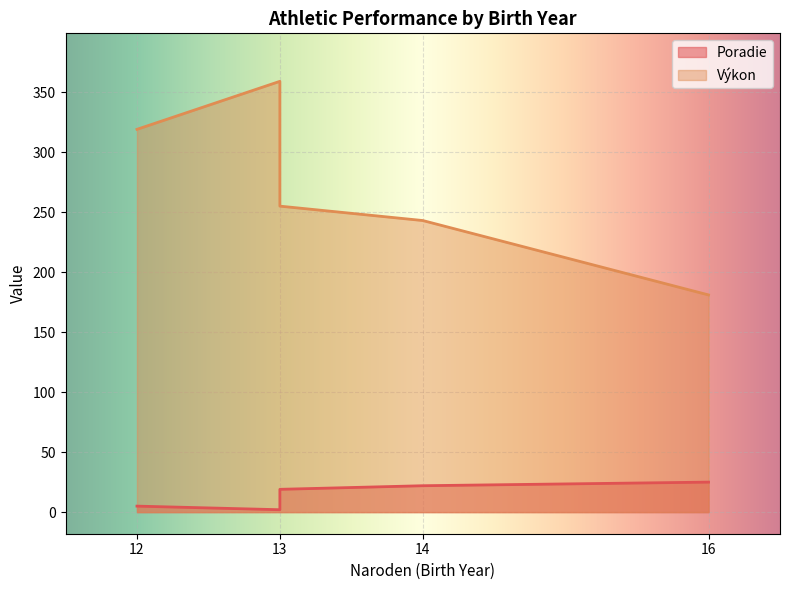

Between 12 and 14, which is larger?

14